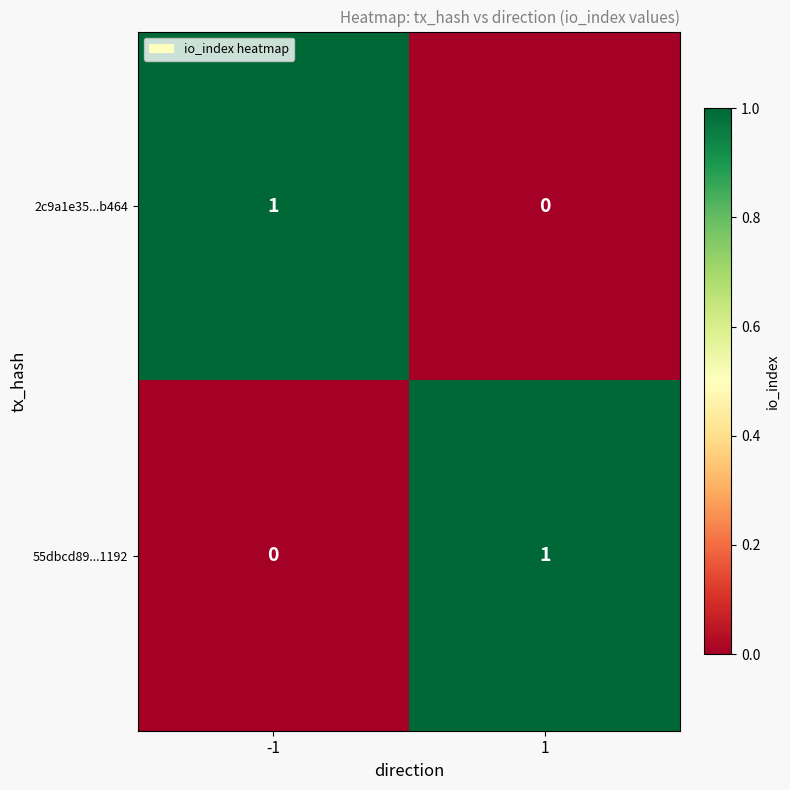

Is the value of 55dbcd89...1192 at 1 greater than the value of 2c9a1e35...b464 at 1?

Yes